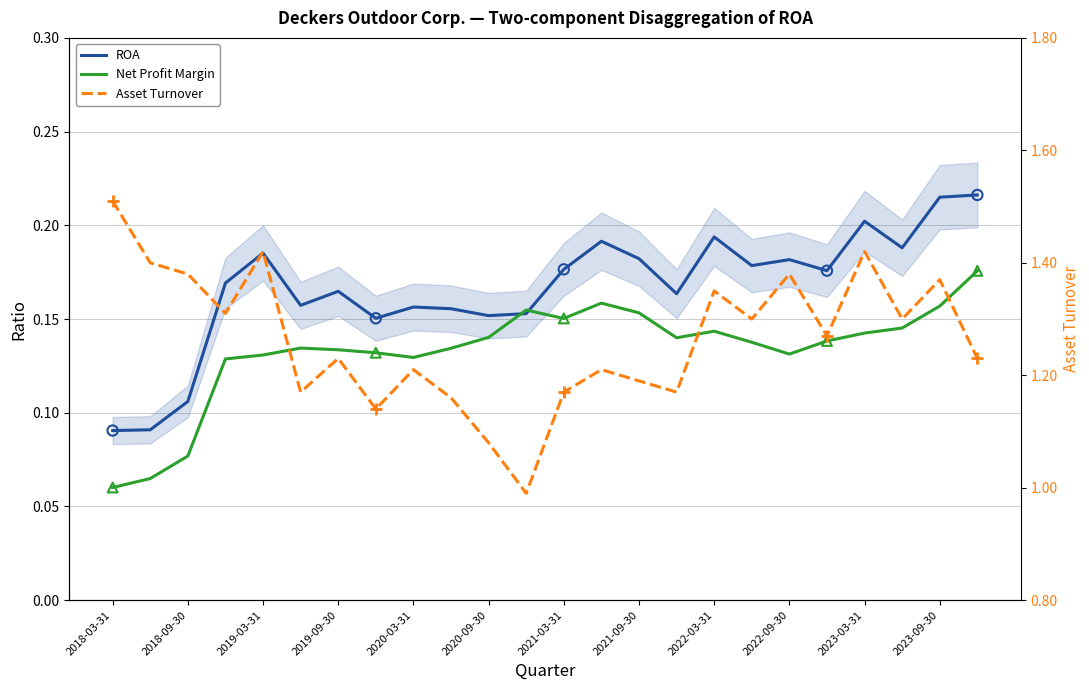

Which series has the largest total across all categories?

Asset Turnover